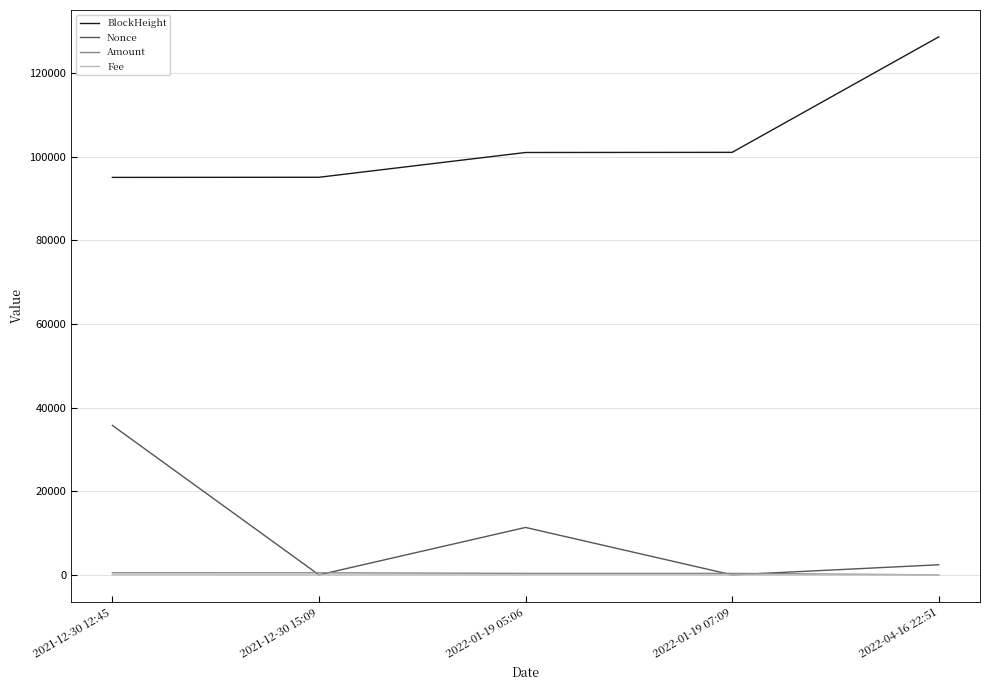

What is the greatest value displayed?

128711.0